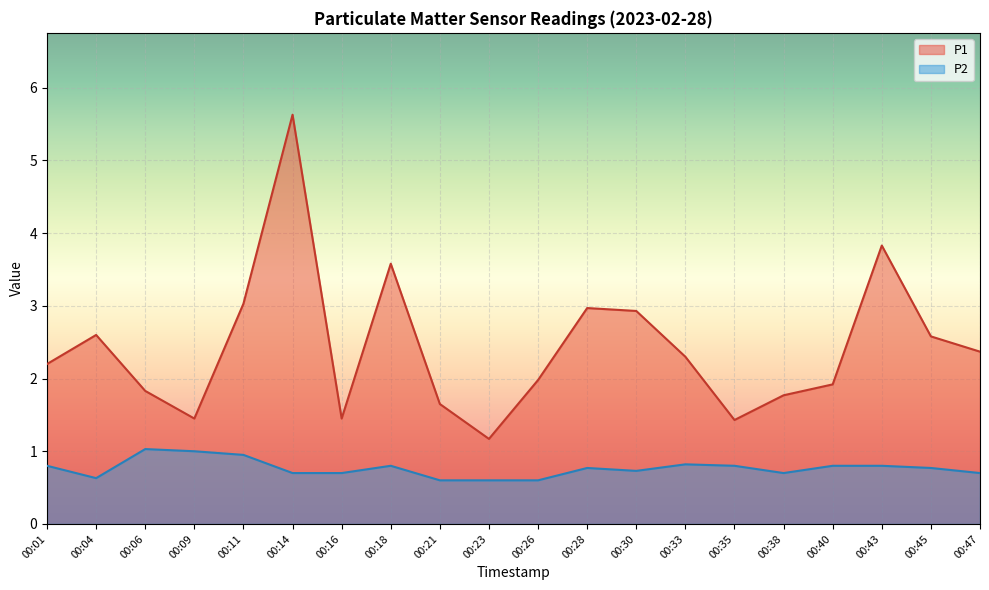

What is the value of the P2 point at the 6th from the left?

0.7